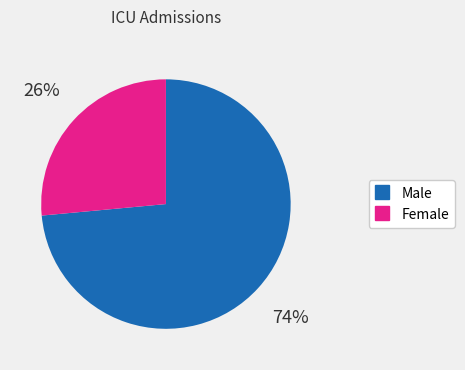

Approximately how many times larger is the value at Male compared to Female?

2.8